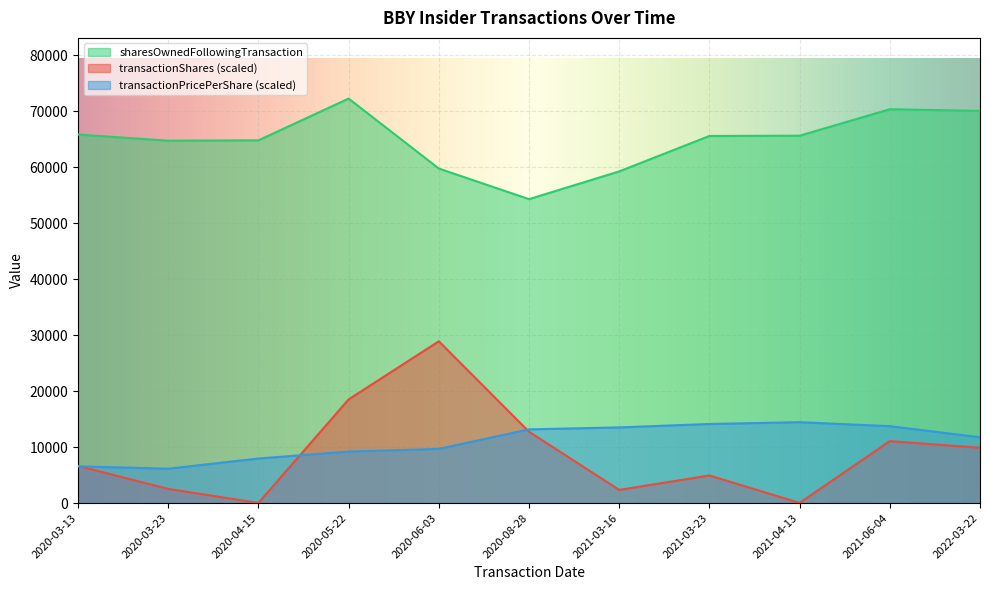

How many times do transactionShares and transactionPricePerShare cross each other?

3